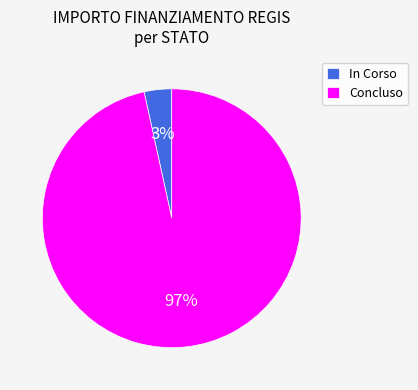

Is the sum of In Corso and Concluso greater than half?

Yes